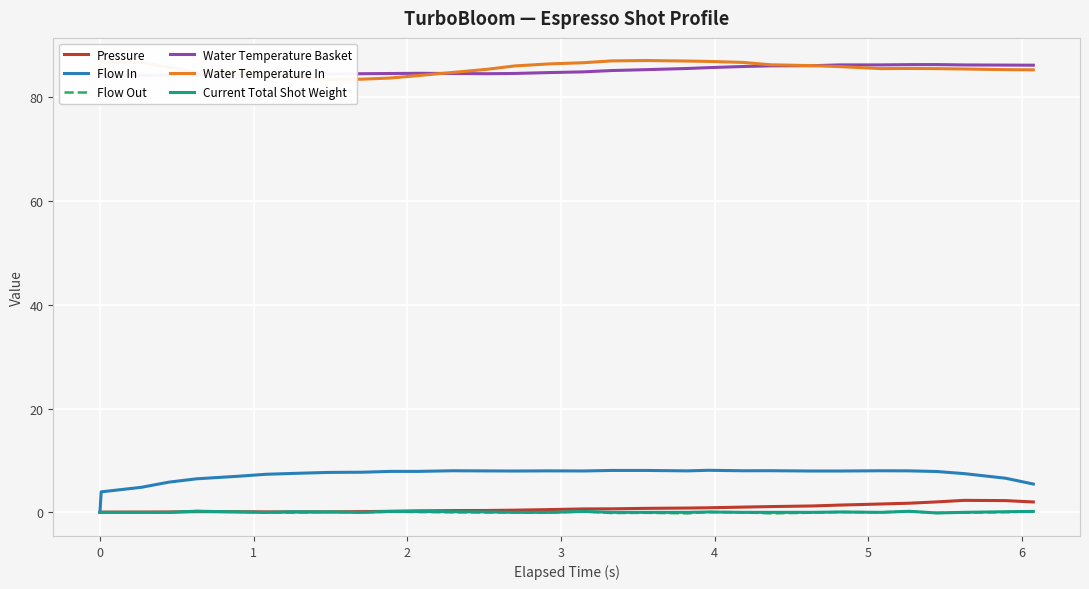

True or false: Pressure and Flow In cross at least once.

False